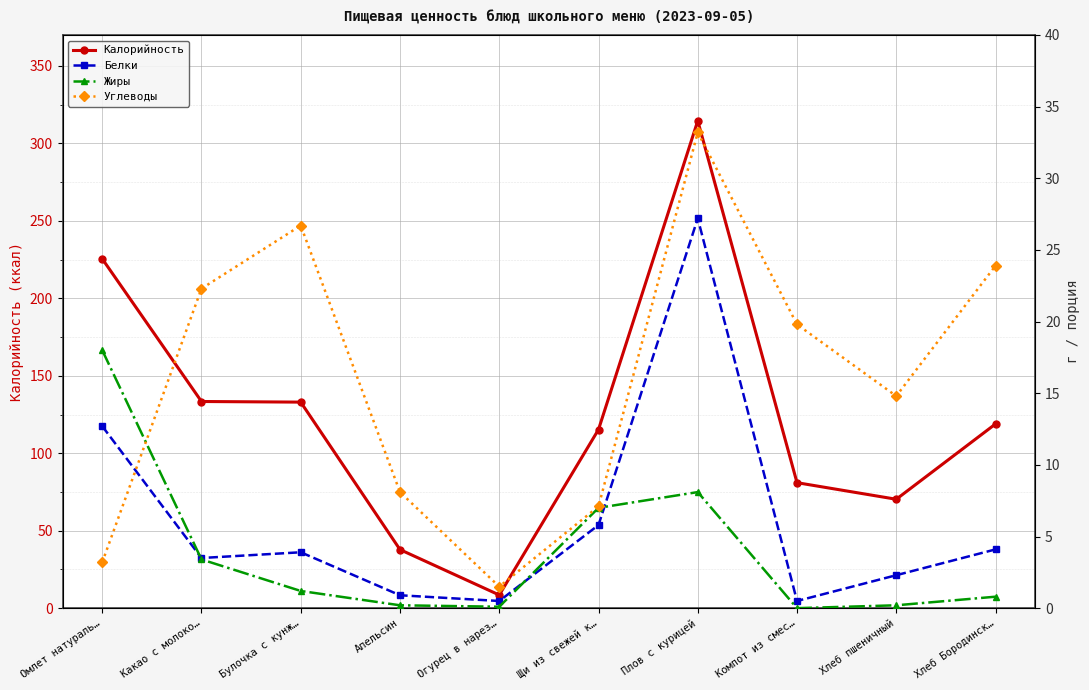

How many times do Жиры and Углеводы cross each other?

1